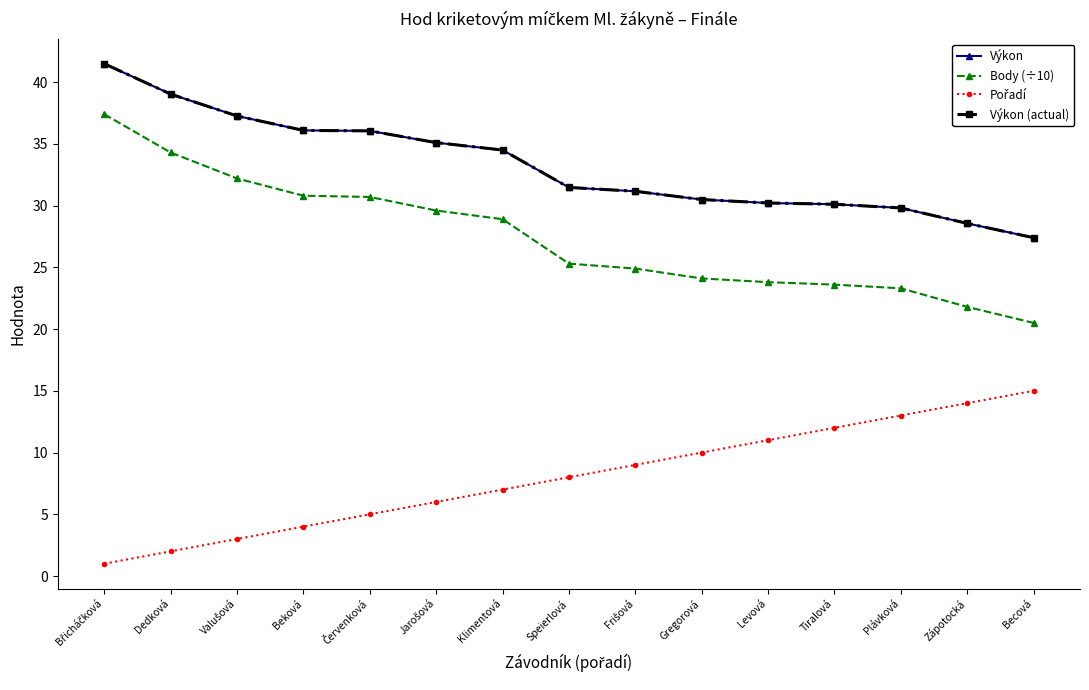

What is the lowest value of the Výkon (actual) series?

27.4